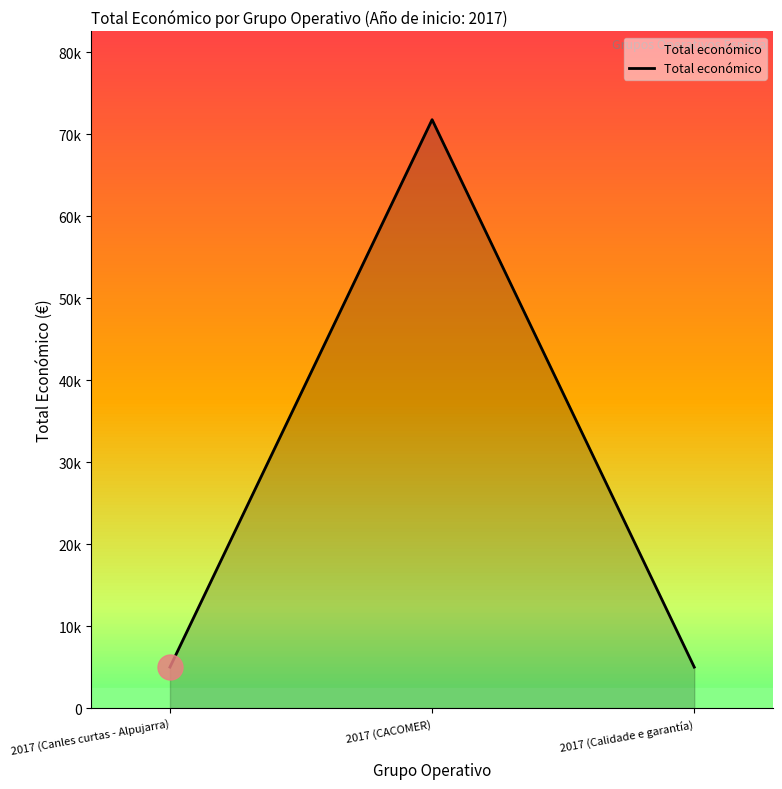

At which category does the chart reach its minimum across all series?

2017 (Canles curtas - Alpujarra)